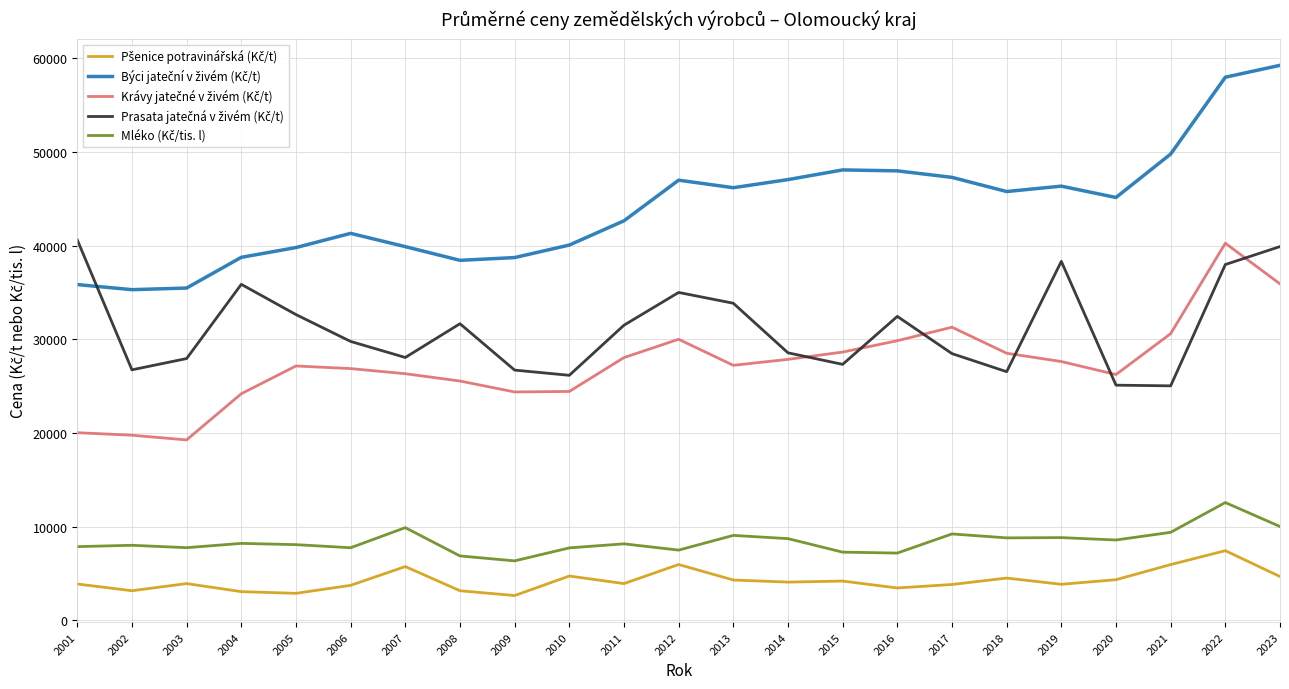

What is the minimum value shown in the chart?

2645